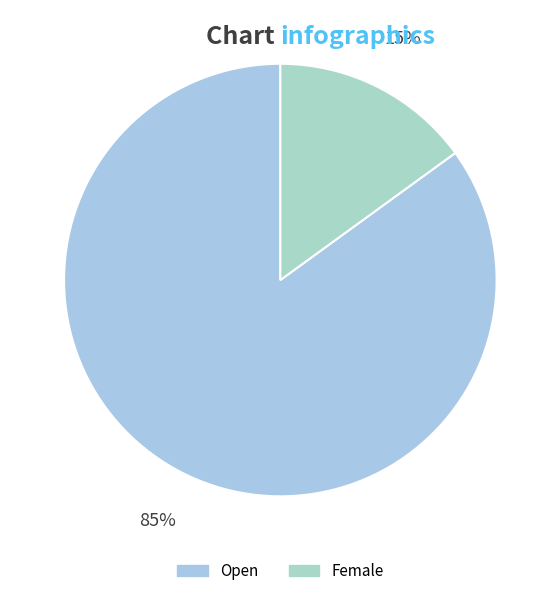

Combined, what portion of the pie is Open and Female?

100.0%